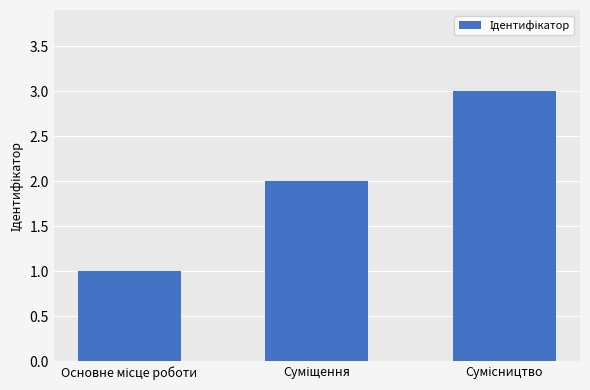

What is the sum of all values?

6